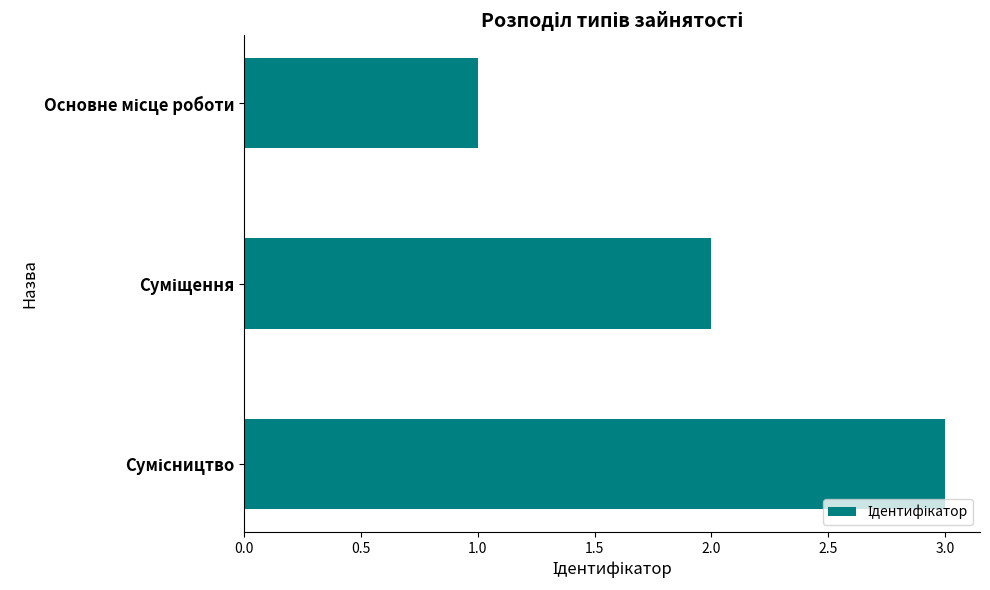

What is the greatest value displayed?

3